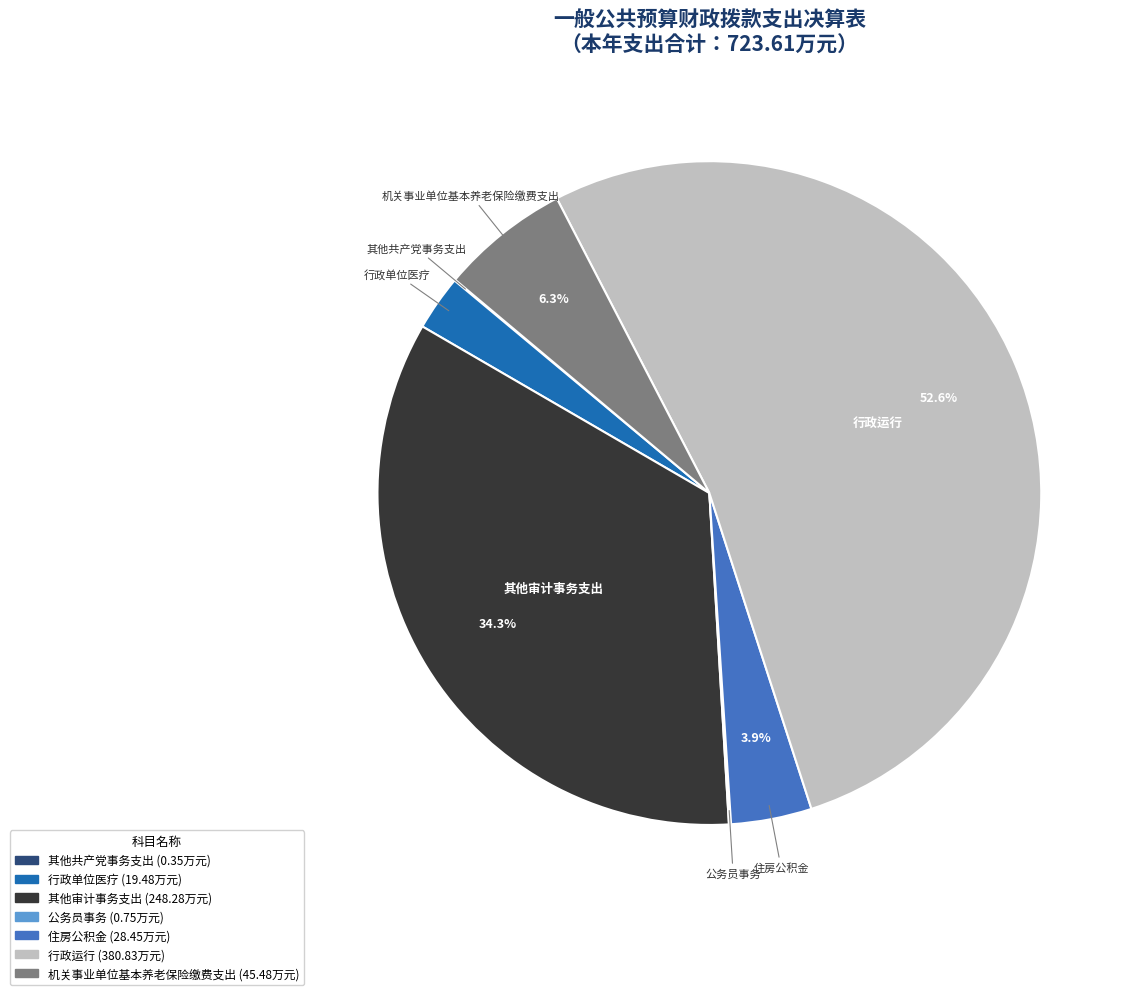

What is the total percentage of 机关事业单位基本养老保险缴费支出 and 其他审计事务支出?

40.6%